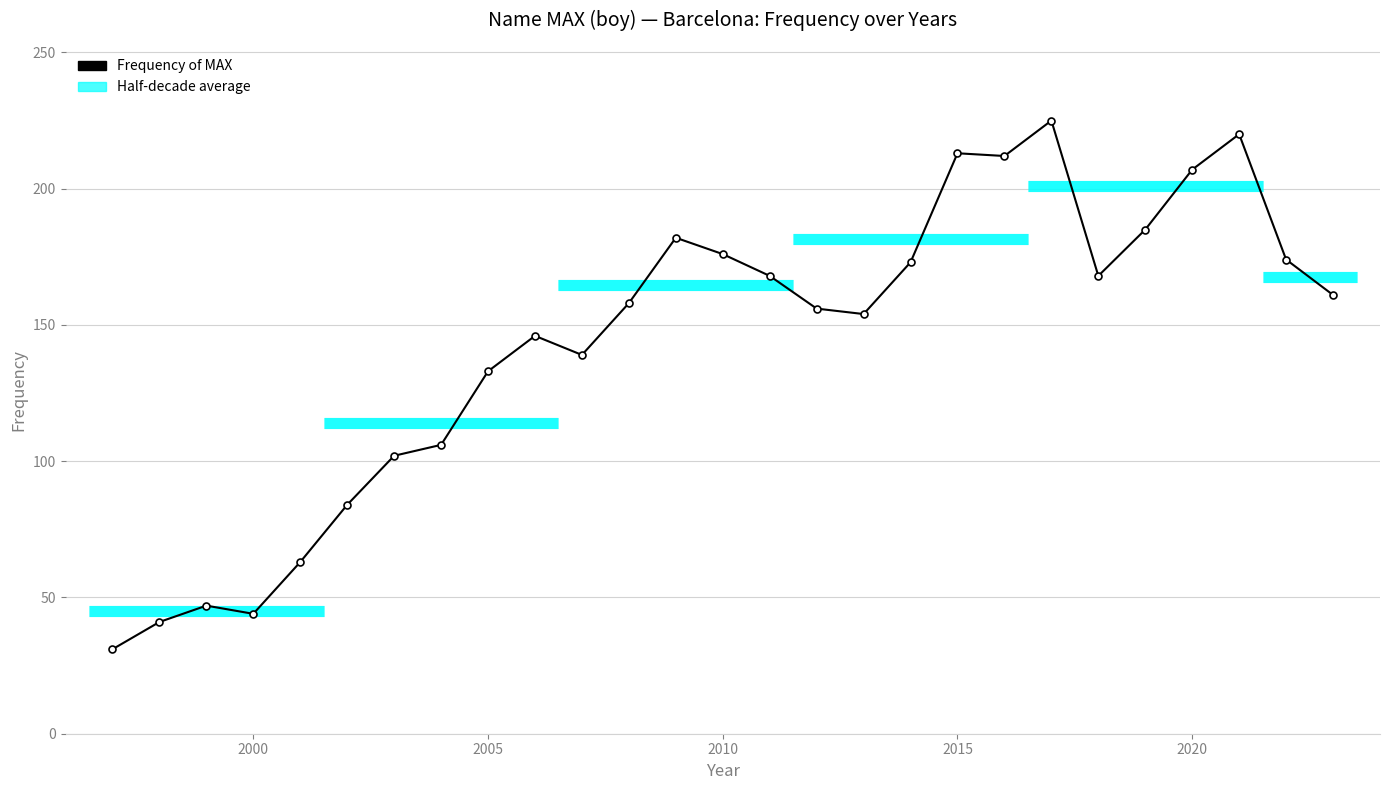

At how many categories does at least one series exceed 170?

13